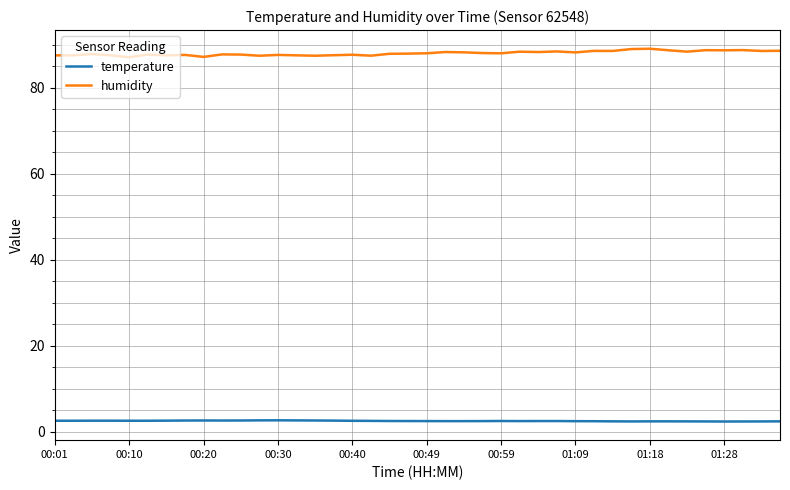

What is the difference between the maximum and minimum values in the temperature series?

0.3